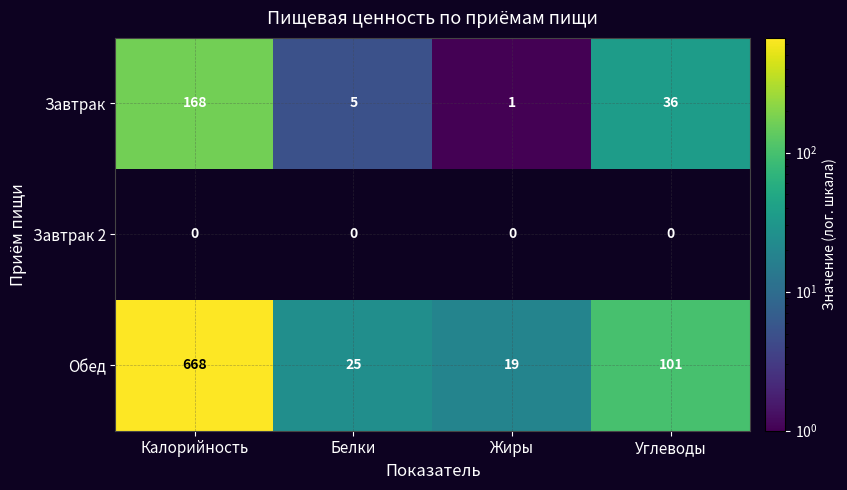

Which series has the largest total across all categories?

Обед